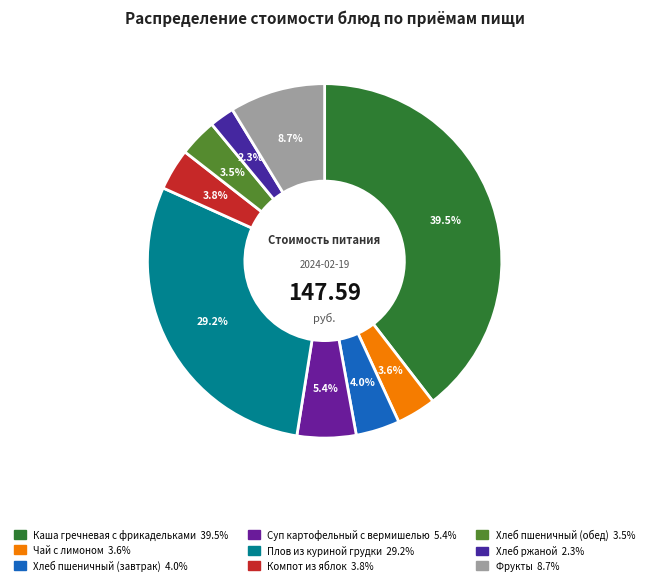

Is it true that Хлеб пшеничный (обед) is 1% of the pie?

False